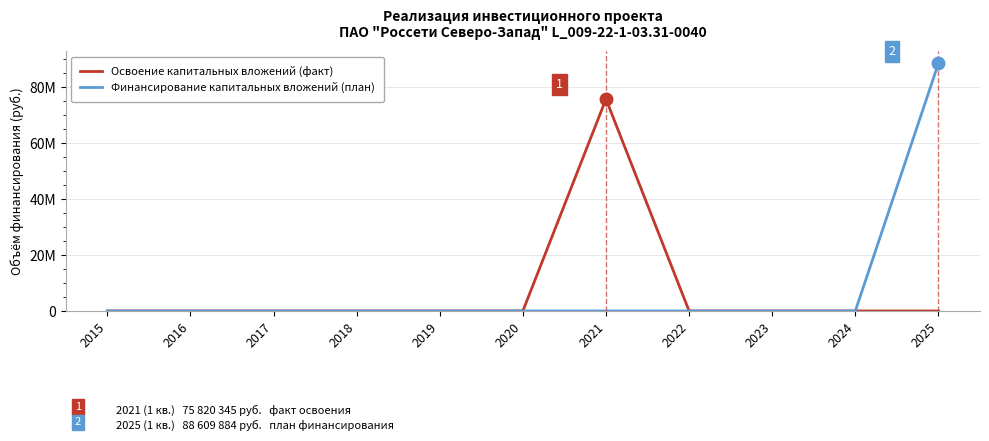

Does the chart have visible grid lines?

Yes